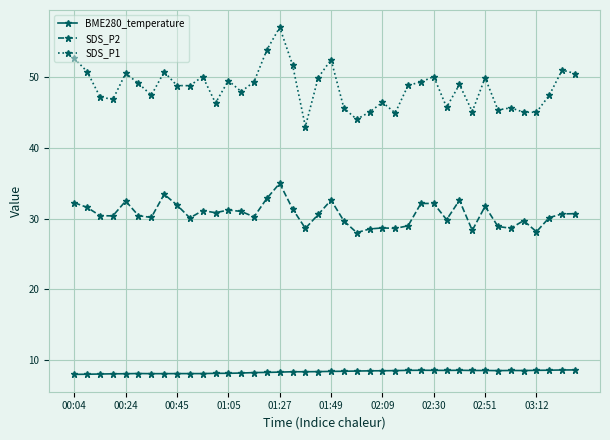

What is the value of the BME280_temperature point at the 21st from the left?

8.4